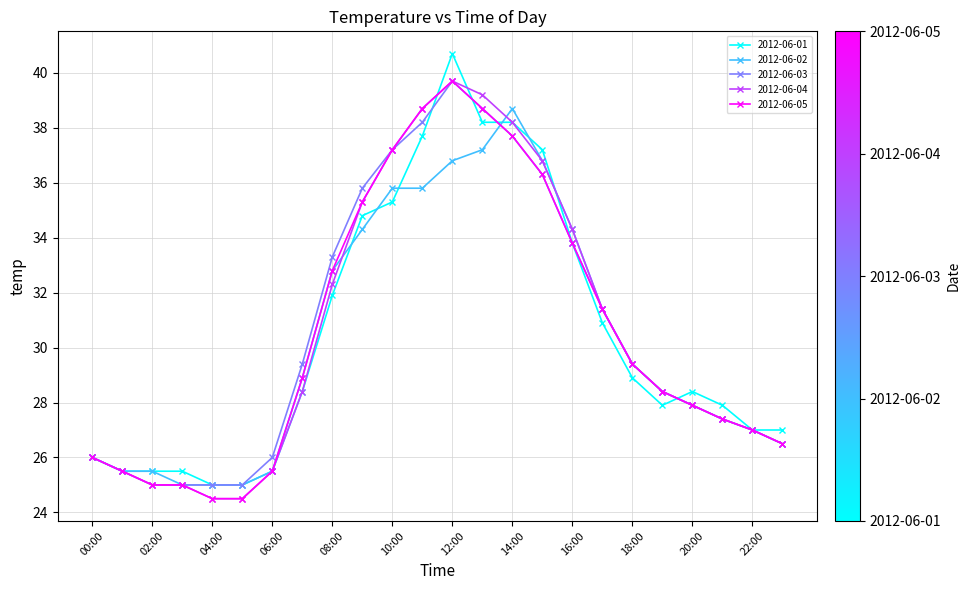

Which series has the largest range (max minus min)?

2012-06-01